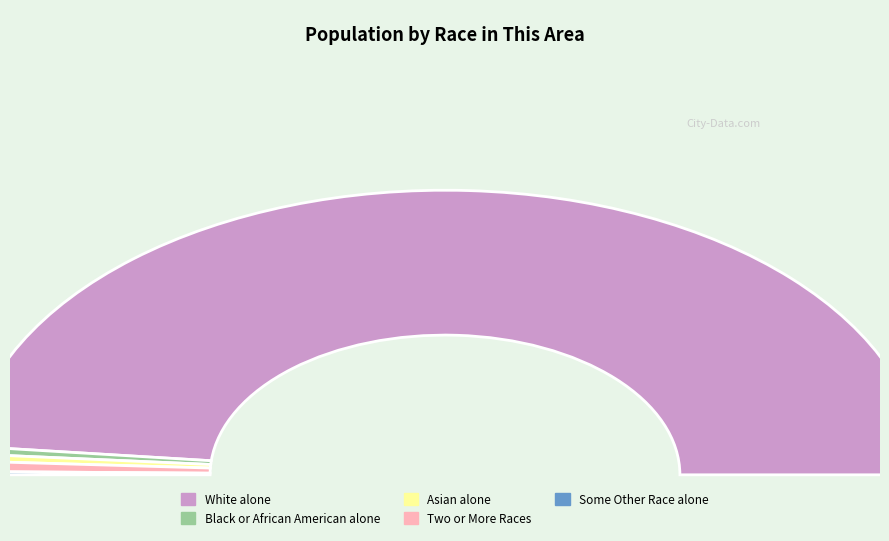

What percentage is the White alone slice, to the nearest percent?

97%